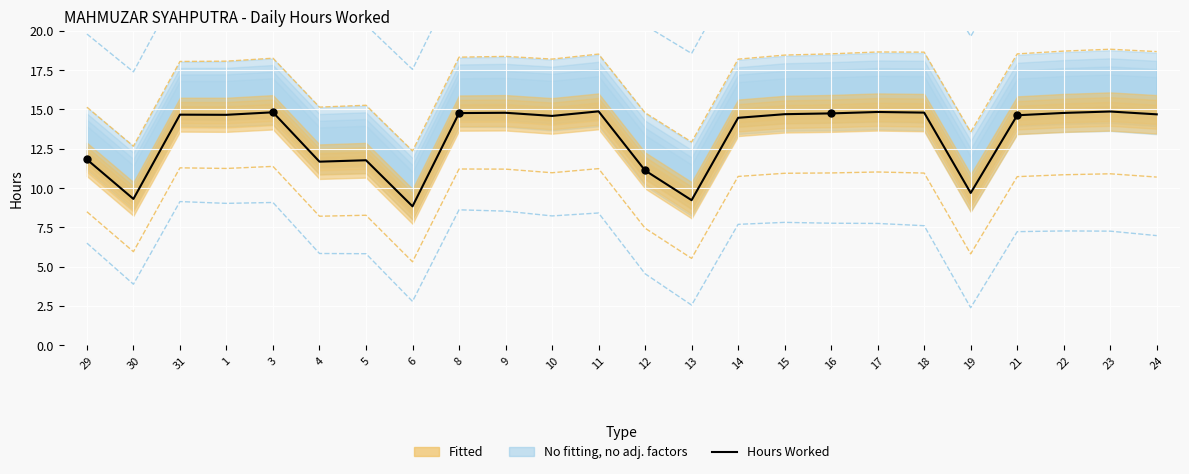

Approximately how many times larger is the value at 3 compared to 22?

1.0